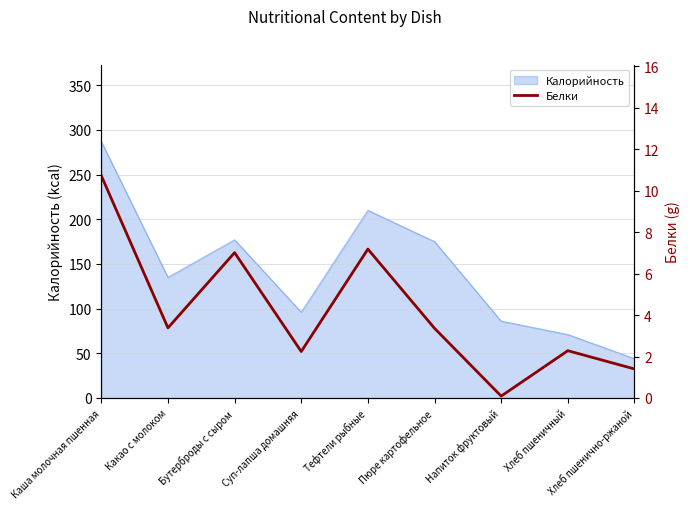

Reading left to right, list all the values displayed in this chart.

Каша молочная пшенная=10.7	Какао с молоком=3.4	Бутерброды с сыром=7.0	Суп-лапша домашняя=2.2	Тефтели рыбные=7.2	Пюре картофельное=3.4	Напиток фруктовый=0.1	Хлеб пшеничный=2.3	Хлеб пшенично-ржаной=1.4